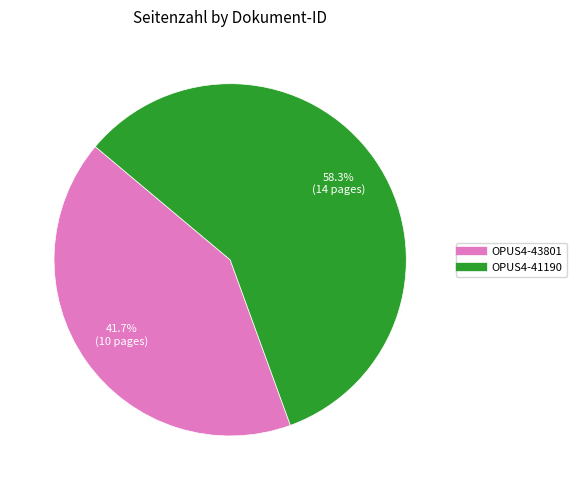

Between OPUS4-43801 and OPUS4-41190, which is larger?

OPUS4-41190